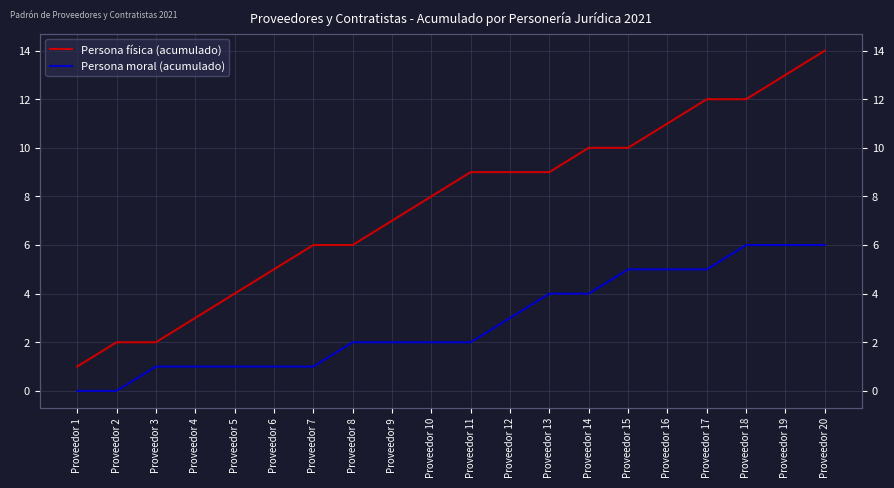

Which series has the largest total across all categories?

Persona física (acumulado)